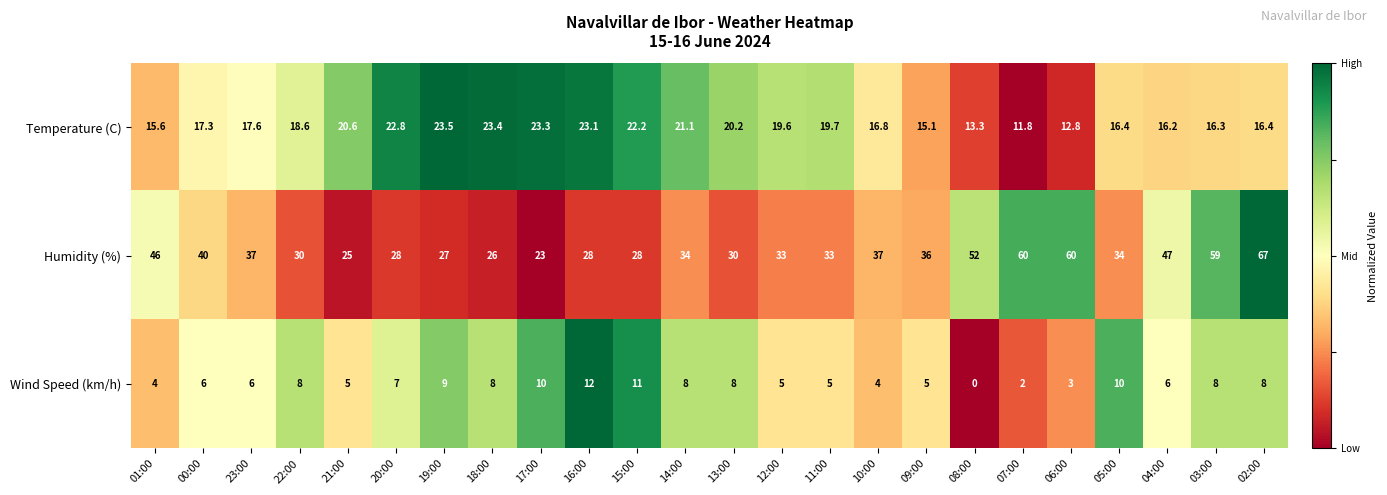

What value does the Humidity (%) series have at 12:00?

33.0